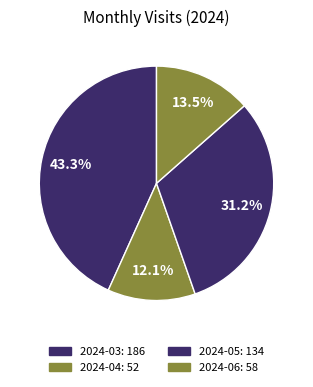

Which slice is the largest?

2024-03